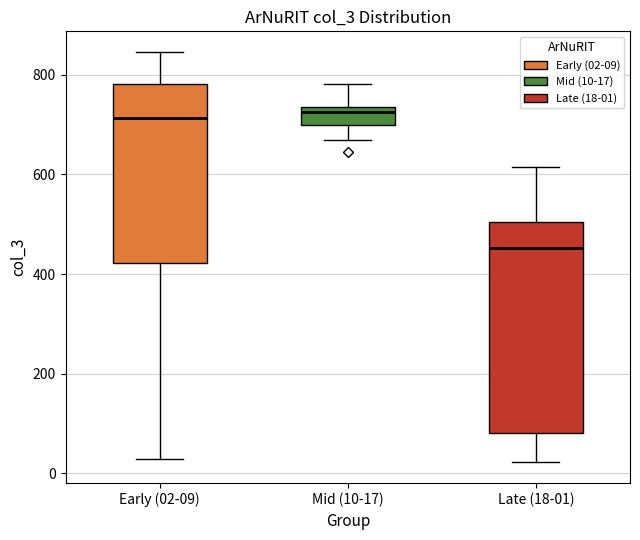

Reading left to right, read every box against the y-axis: the position of its median line, the range the box covers, and the ends of its whiskers. The values are not printed on the chart, so give them approximately, as read against the axis.

Early (02-09): median 720, box 420 to 780, whiskers 20 to 840
Mid (10-17): median 720, box 700 to 740, whiskers 680 to 780
Late (18-01): median 460, box 80 to 500, whiskers 20 to 620